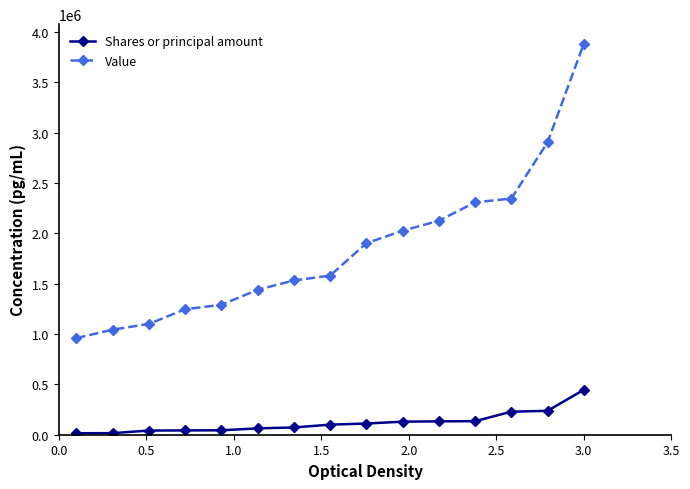

What is the maximum value for Shares or principal amount?

446646